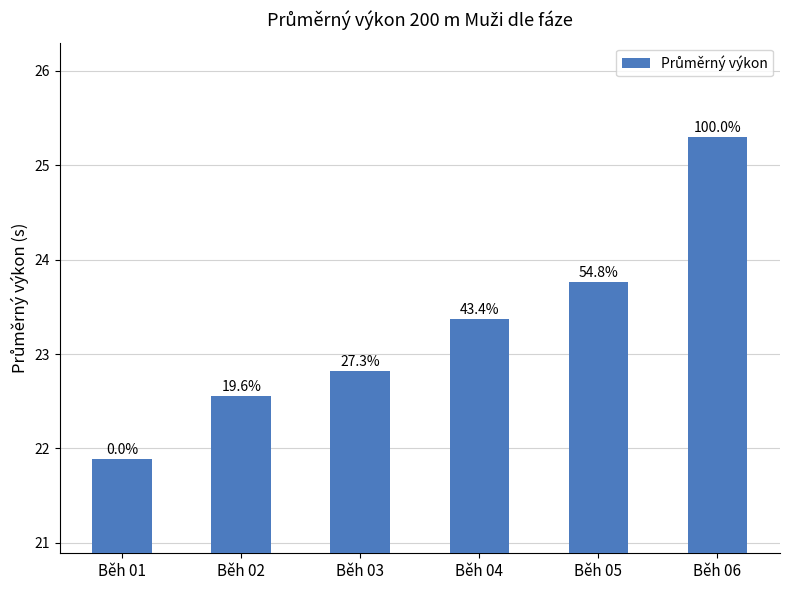

True or false: the data shows 16.1 at Běh 06.

False